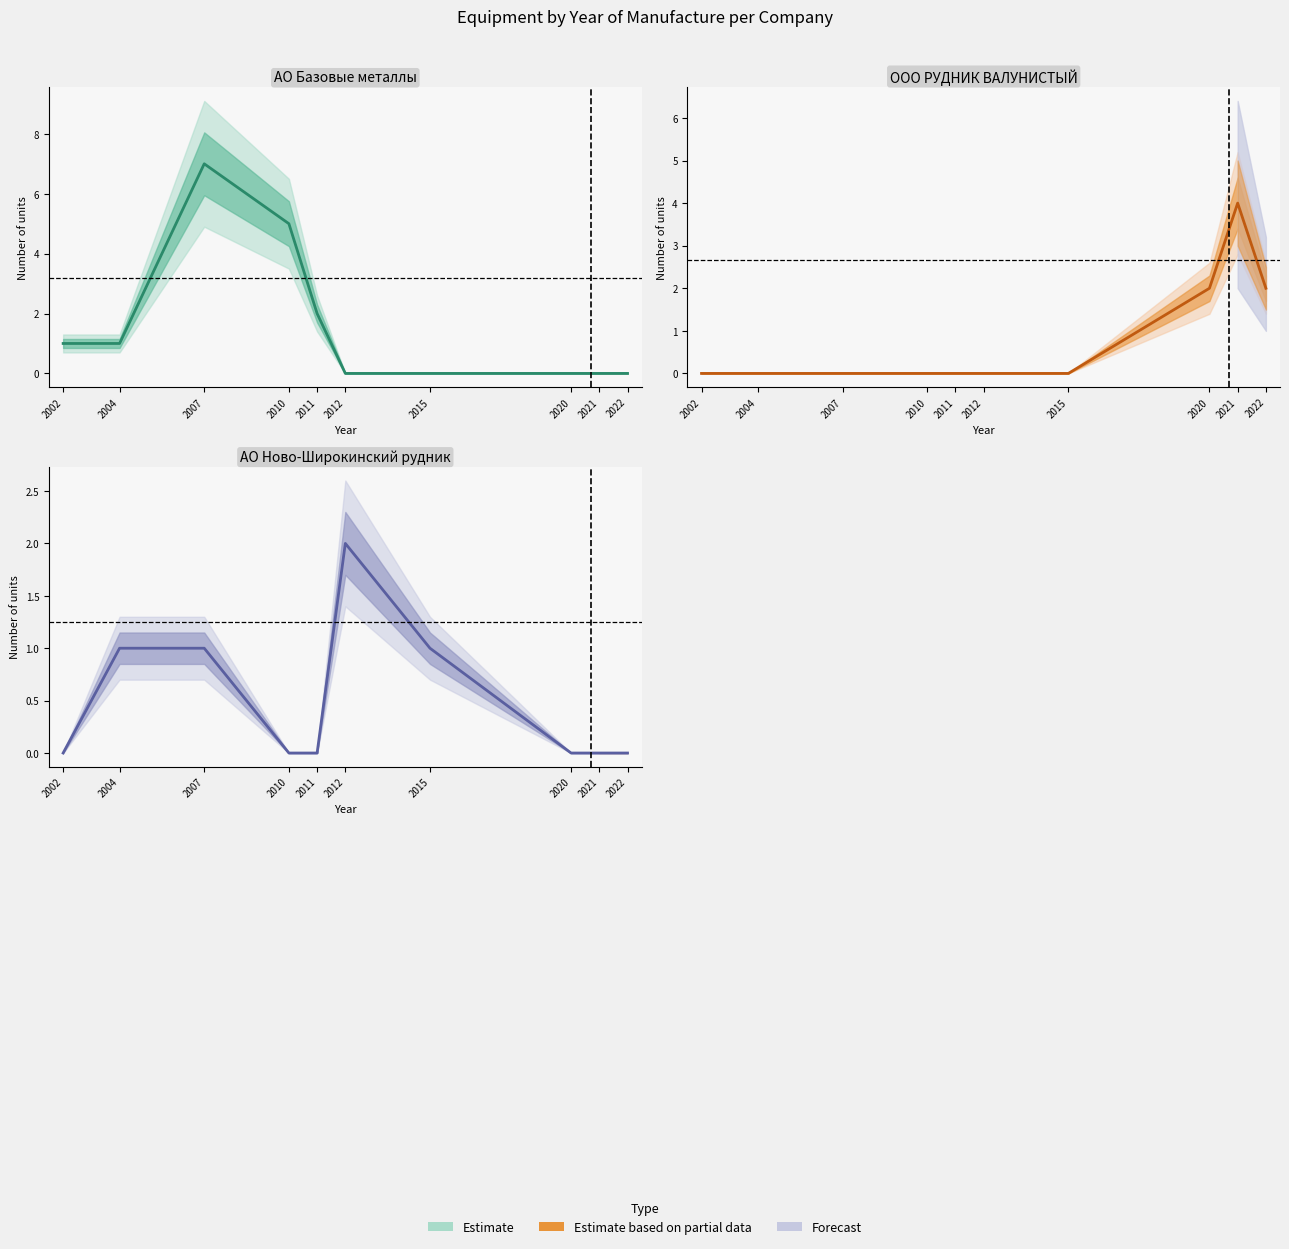

Reading left to right, extract all data points from this chart.

2002=0	2004=1	2007=1	2010=0	2011=0	2012=2	2015=1	2020=0	2021=0	2022=0